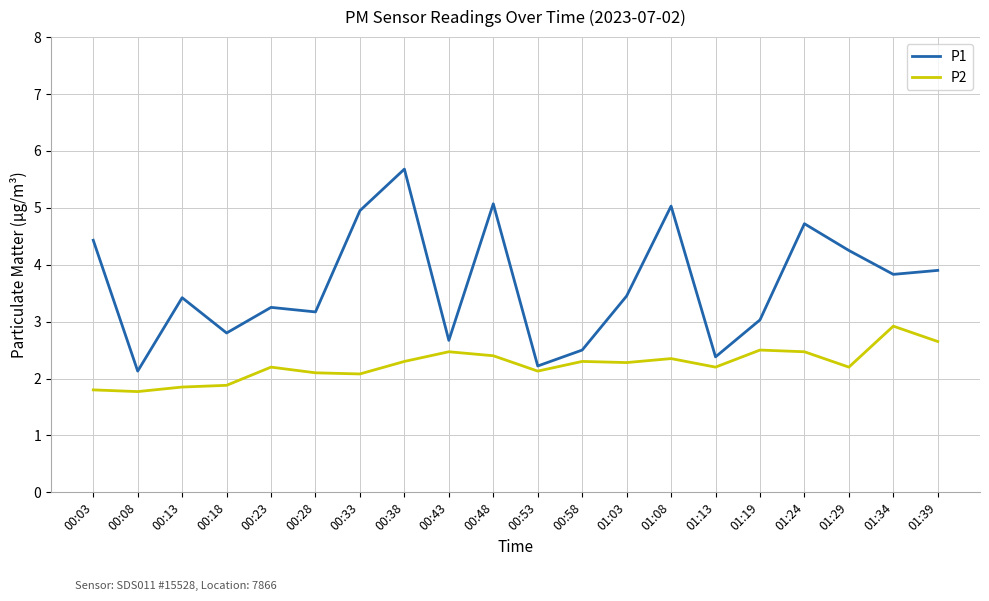

What is the highest value of the P1 series?

5.7